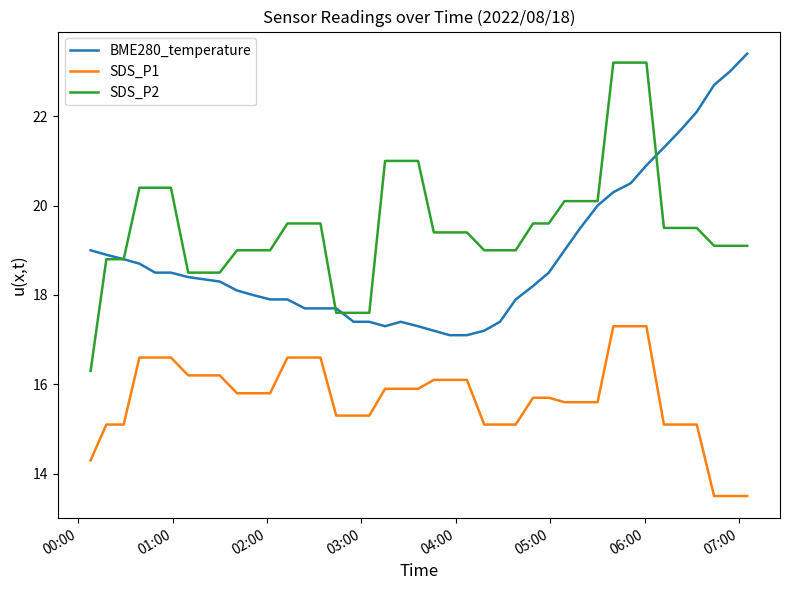

List the series in order of their overall mean, highest first.

SDS_P2, BME280_temperature, SDS_P1